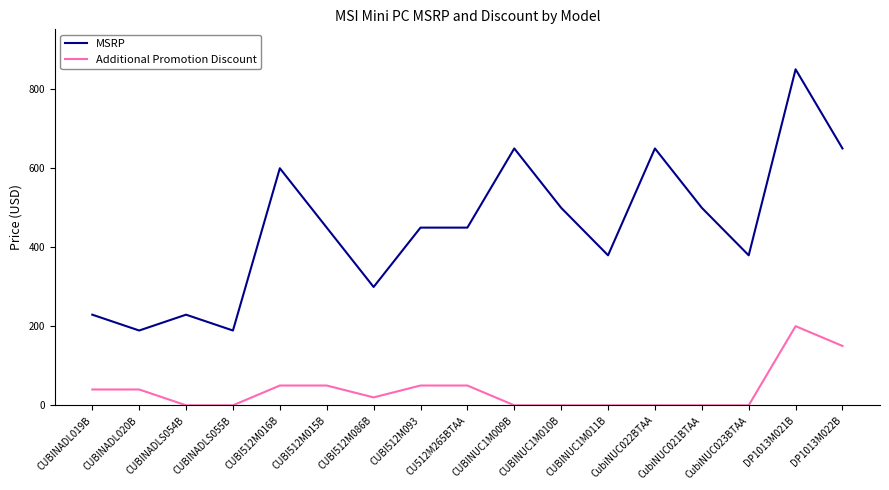

What position from the right is CubiNUC022BTAA?

5